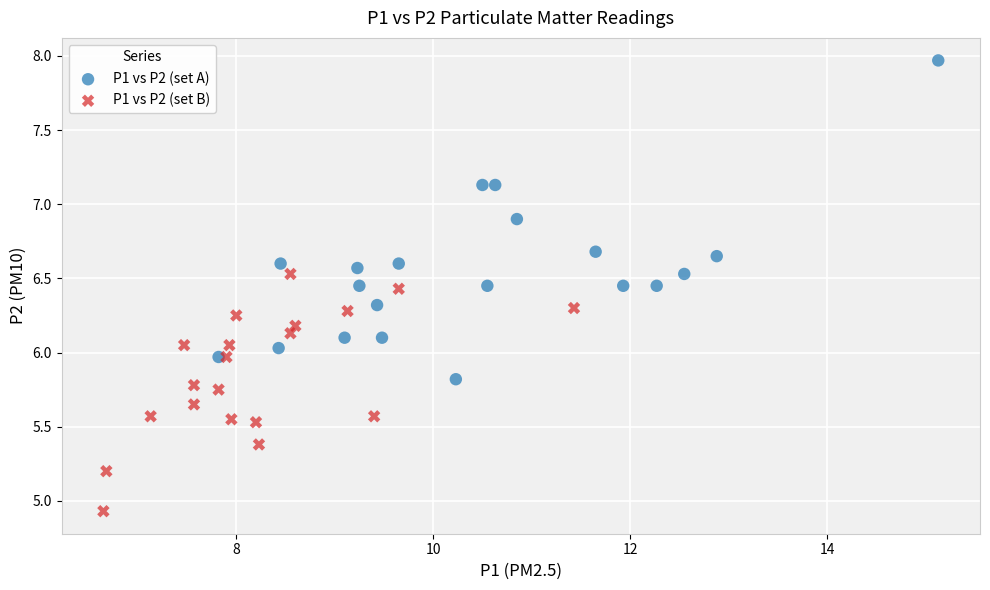

Which series reaches the maximum Y coordinate?

P1 vs P2 (set A)